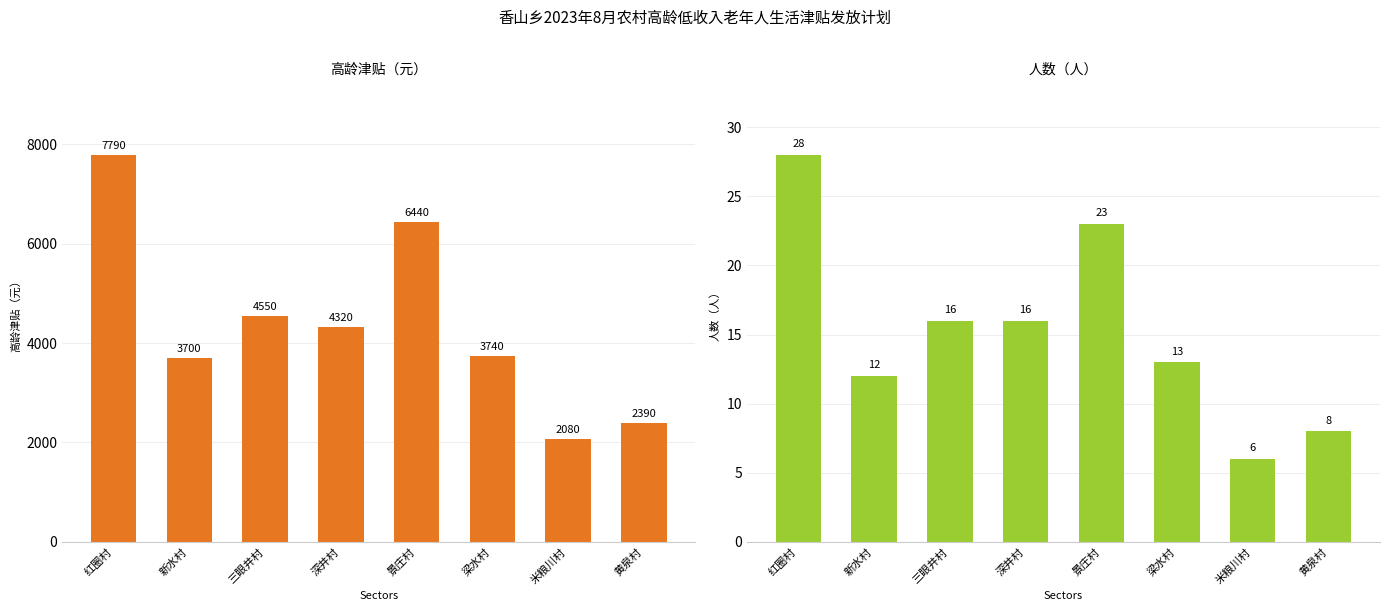

The value of 人数（人） at 梁水村 is 13. True or false?

True